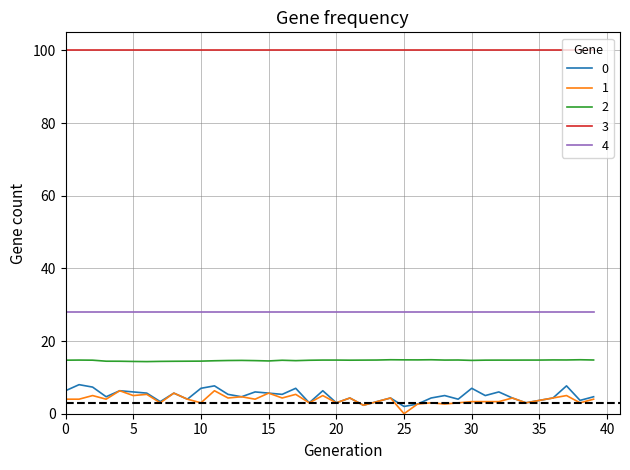

How many categories are shown in the chart?

40